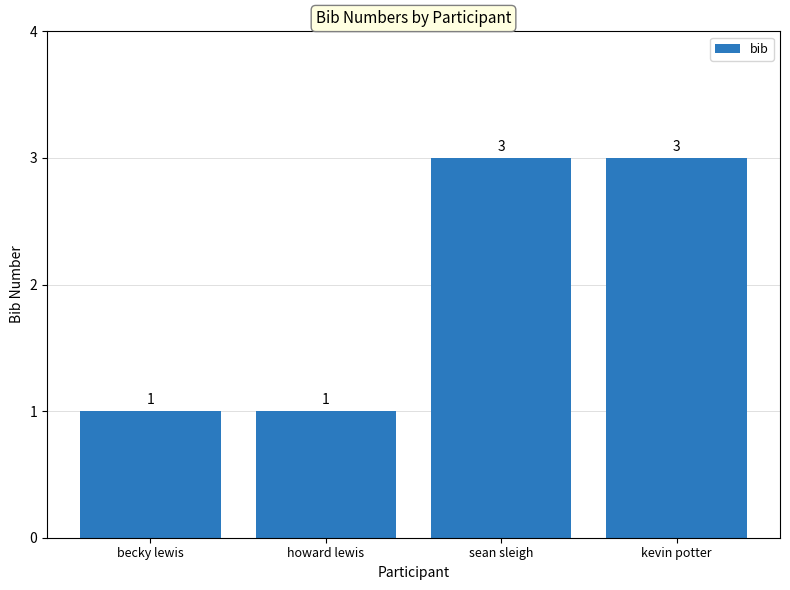

The value at sean sleigh is 5. True or false?

False